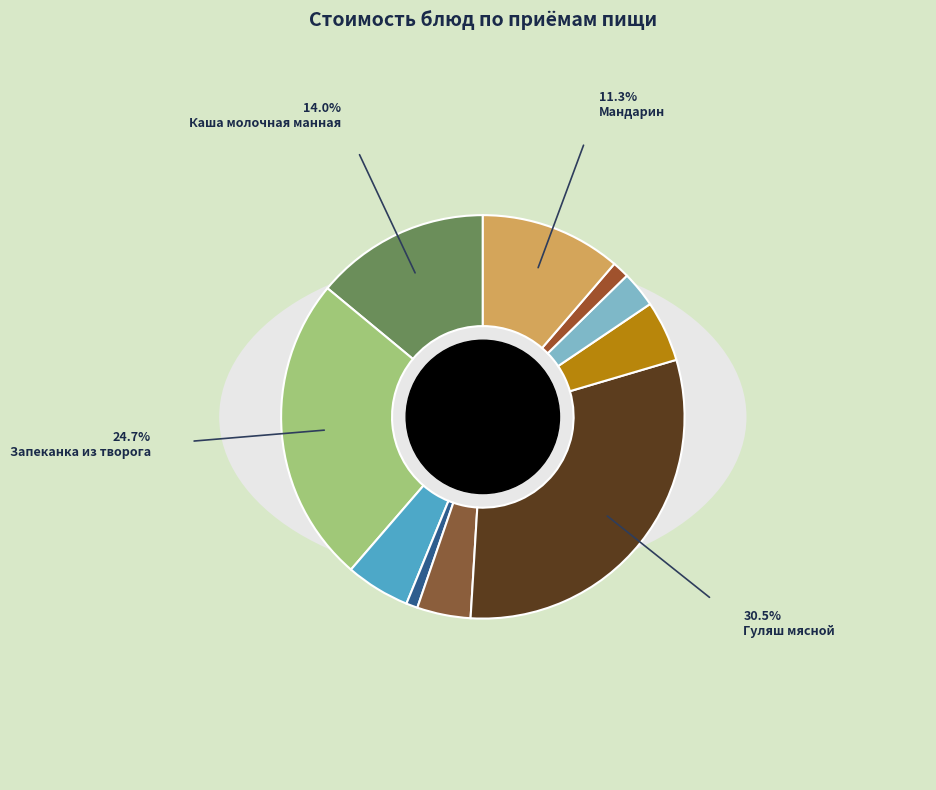

What is the largest slice in the pie chart?

Гуляш мясной